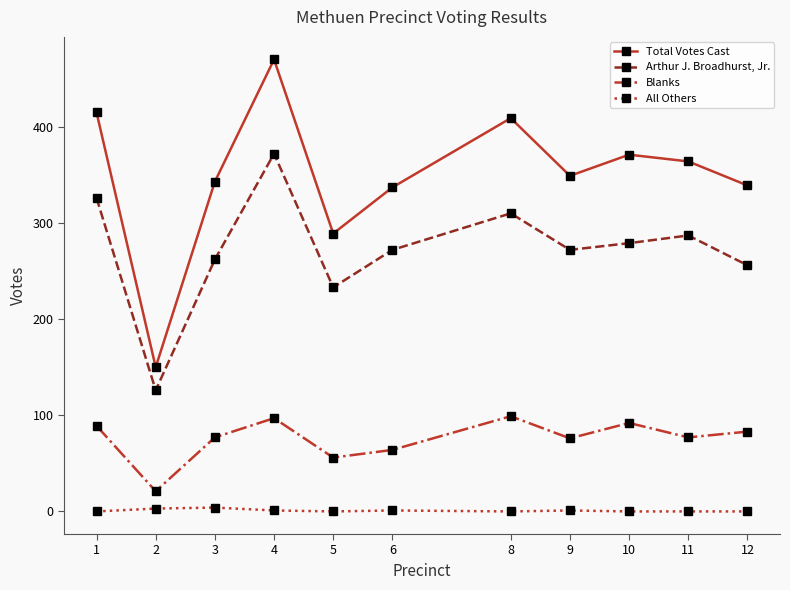

Is the value of All Others at 3 greater than the value of Total Votes Cast at 5?

No